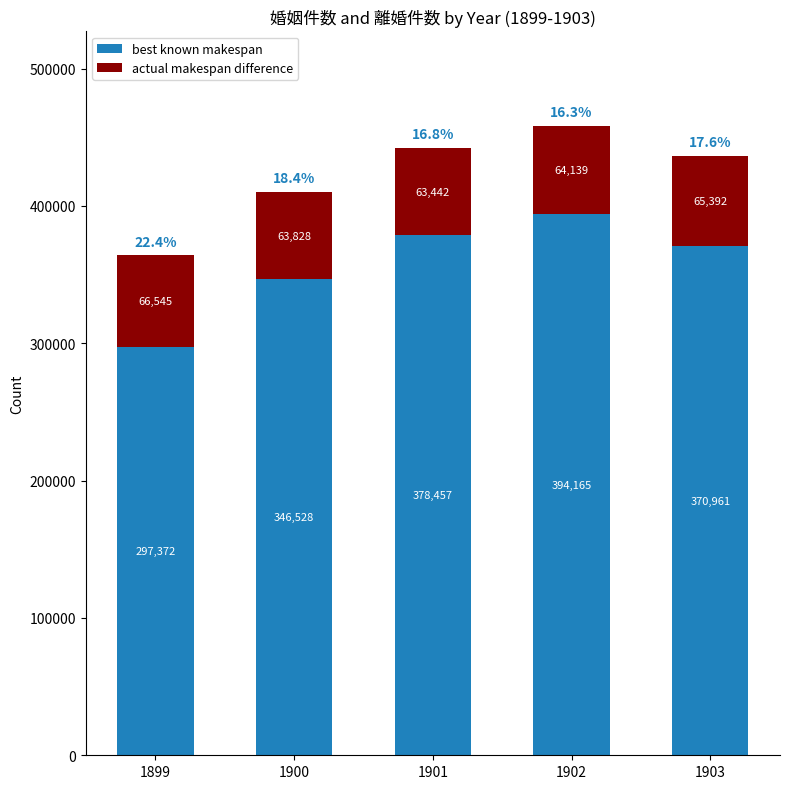

At which label does best known makespan reach its minimum?

1899